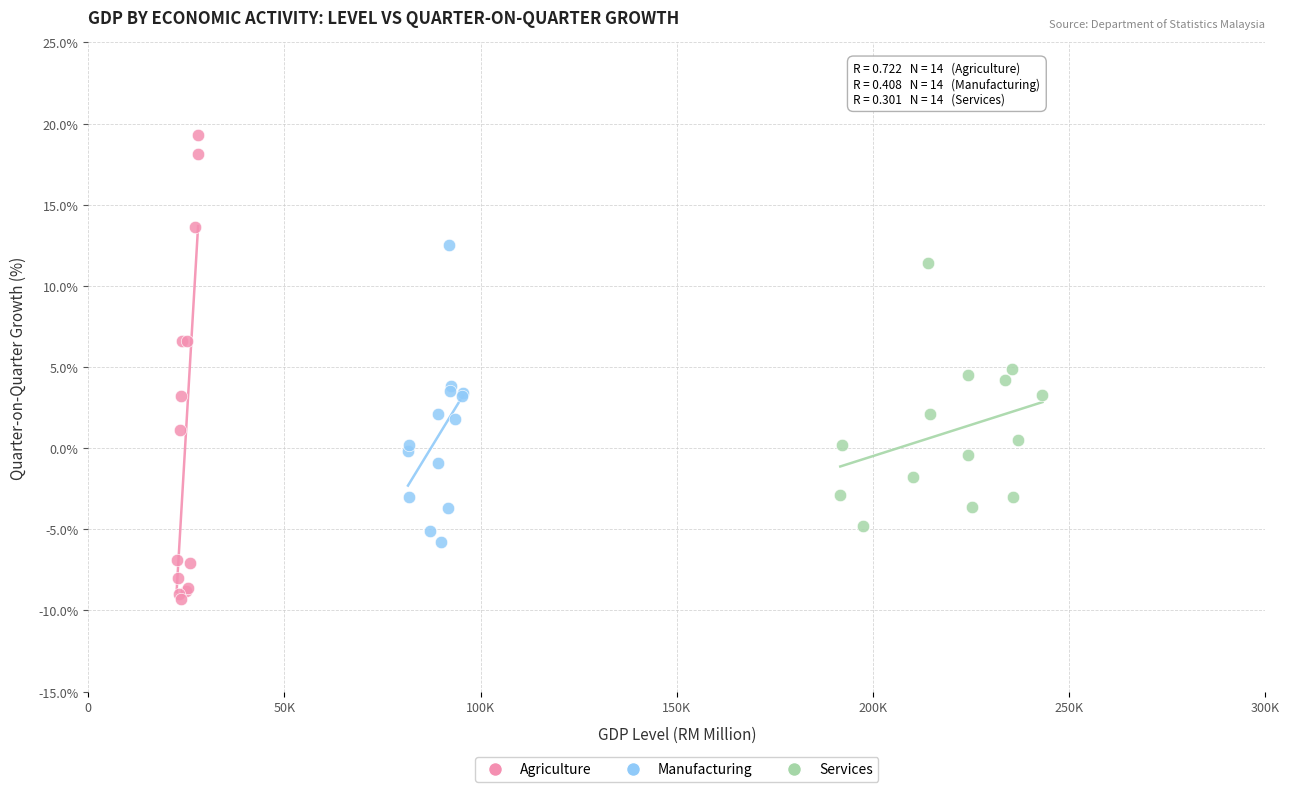

Which series has the widest spread of Y values?

Agriculture